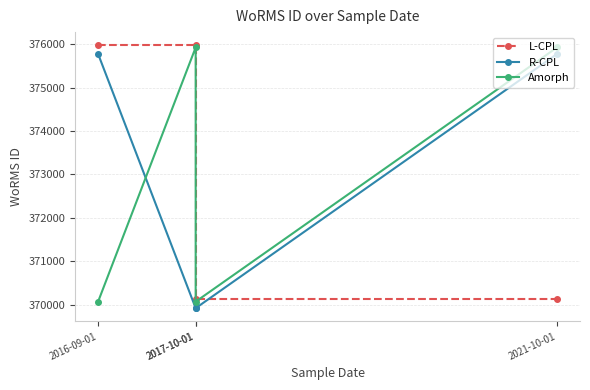

Which category has the lowest value across all series?

2017-10-01